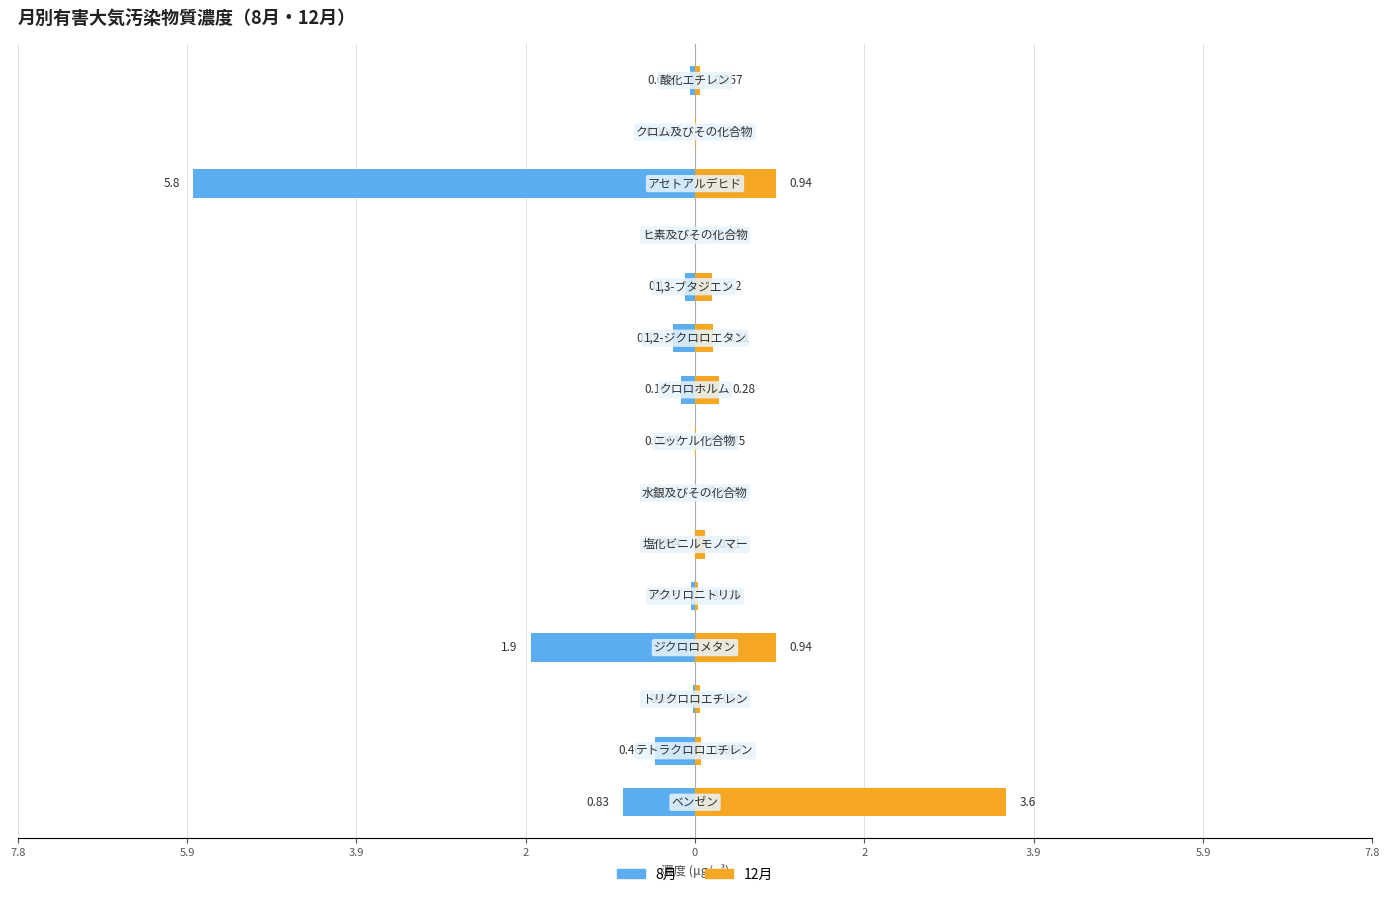

Rank the series at 3.9 from lowest to highest value.

8月, 12月